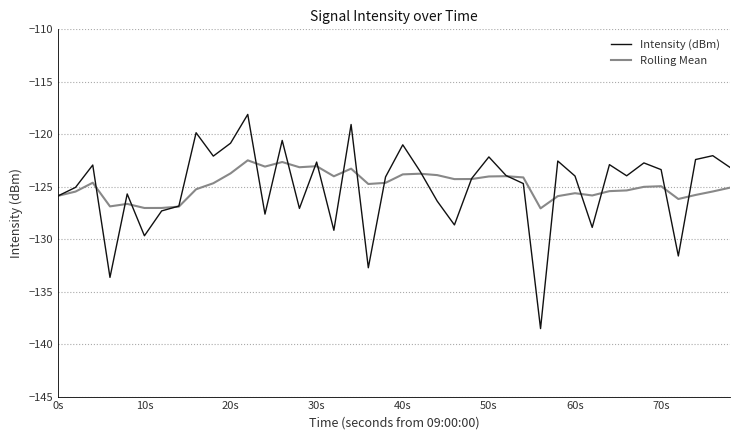

In Intensity (dBm), how many points are lower than both neighbors (excluding endpoints)?

12